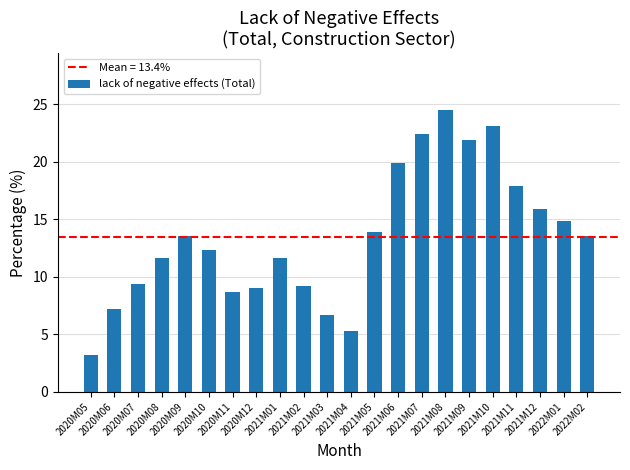

What is the sum of all values?

295.5